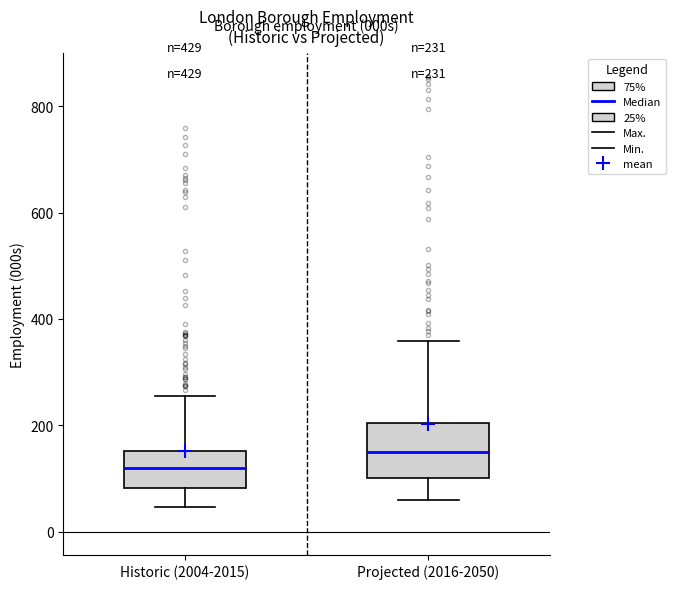

Which box's median line is the lowest?

Historic (2004-2015)